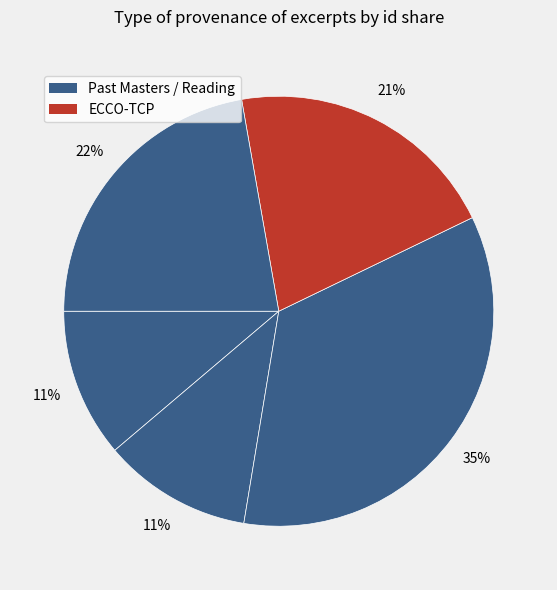

Is there any slice that represents more than half of the pie?

No